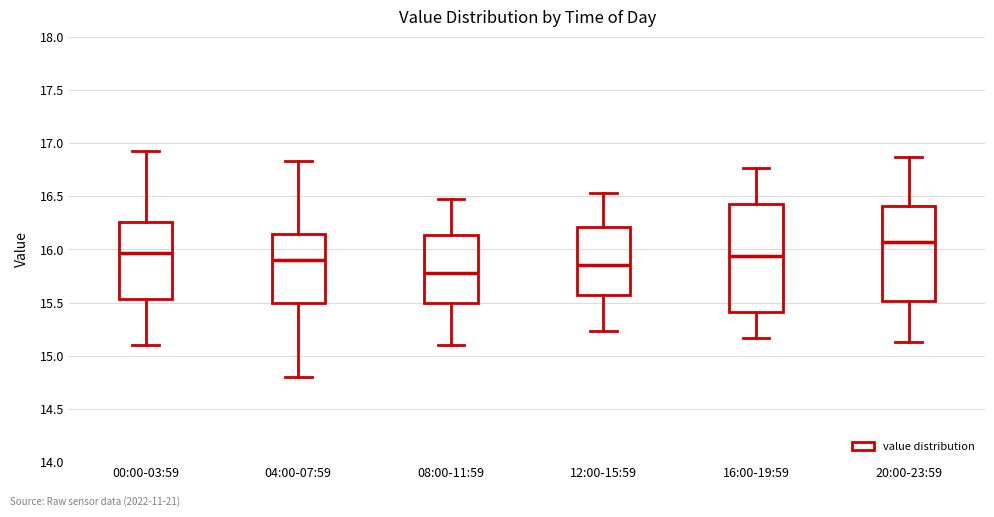

Reading left to right, read every box against the y-axis: the position of its median line, the range the box covers, and the ends of its whiskers. The values are not printed on the chart, so give them approximately, as read against the axis.

00:00-03:59: median 15.95, box 15.55 to 16.25, whiskers 15.10 to 16.95
04:00-07:59: median 15.90, box 15.50 to 16.15, whiskers 14.80 to 16.85
08:00-11:59: median 15.80, box 15.50 to 16.15, whiskers 15.10 to 16.45
12:00-15:59: median 15.85, box 15.55 to 16.20, whiskers 15.25 to 16.55
16:00-19:59: median 15.95, box 15.40 to 16.45, whiskers 15.15 to 16.75
20:00-23:59: median 16.05, box 15.50 to 16.40, whiskers 15.15 to 16.85